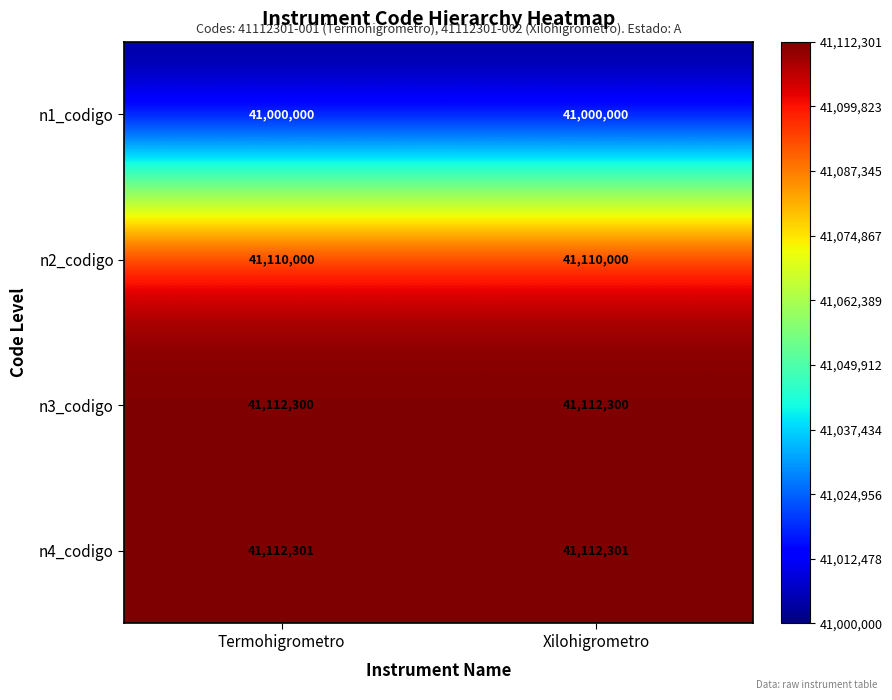

Rank the series by their maximum value, from lowest to highest.

n1_codigo, n2_codigo, n3_codigo, n4_codigo